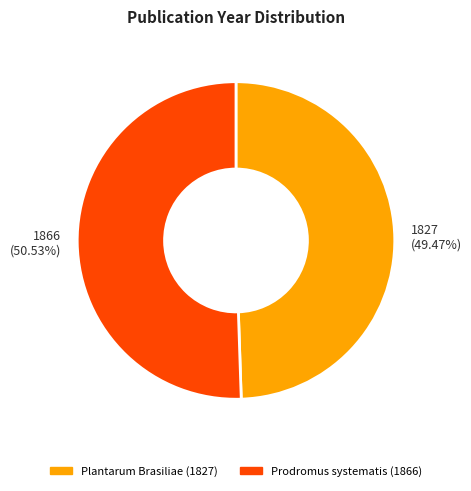

To the nearest percent, what is the difference between the Plantarum Brasiliae (1827) and Prodromus systematis (1866) slice percentages?

1%